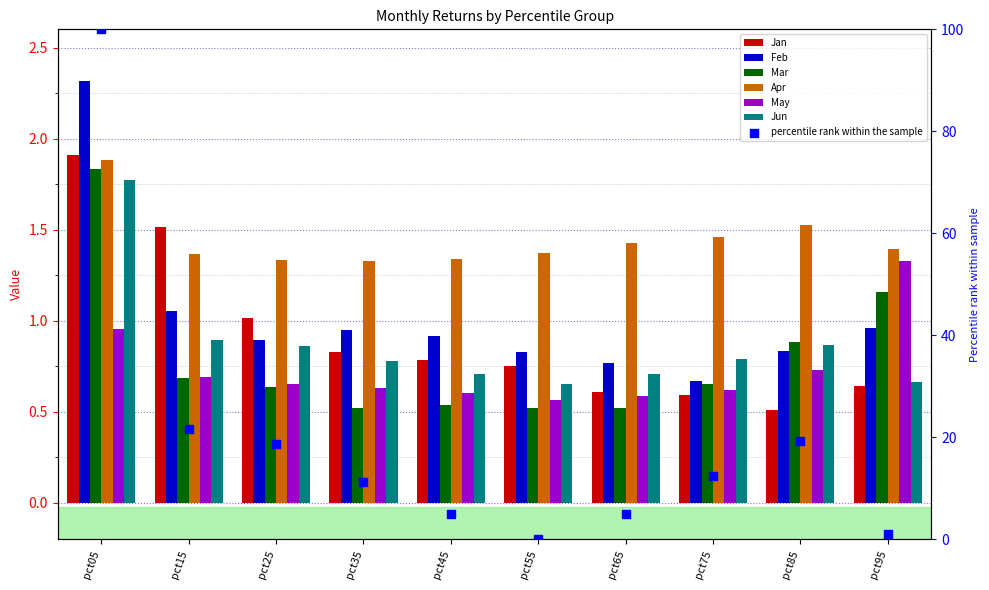

Is the value of Jan at pct25 greater than the value of Mar at pct55?

Yes